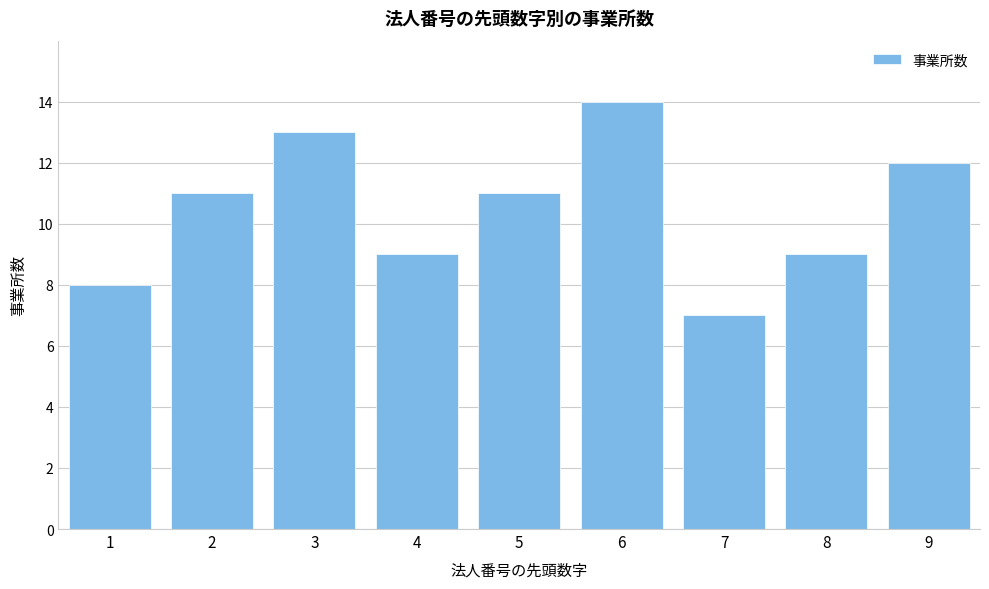

Reading left to right, what are all the values shown in this chart?

8	11	13	9	11	14	7	9	12